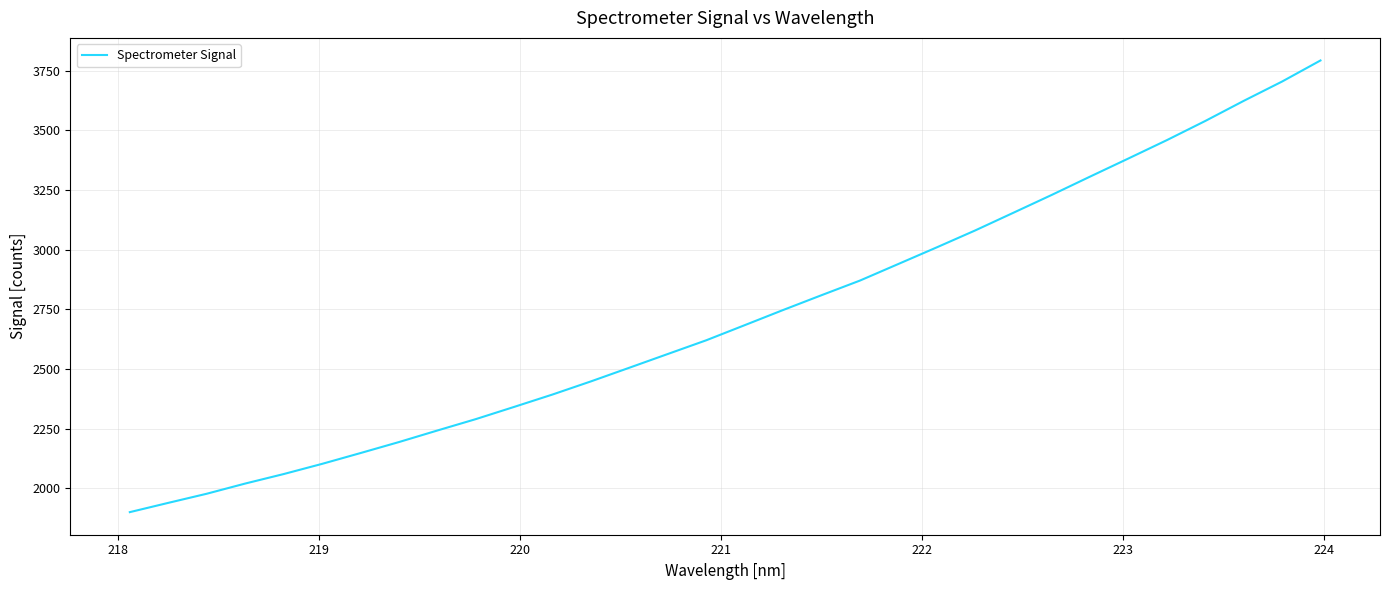

How many series are shown in this chart?

1